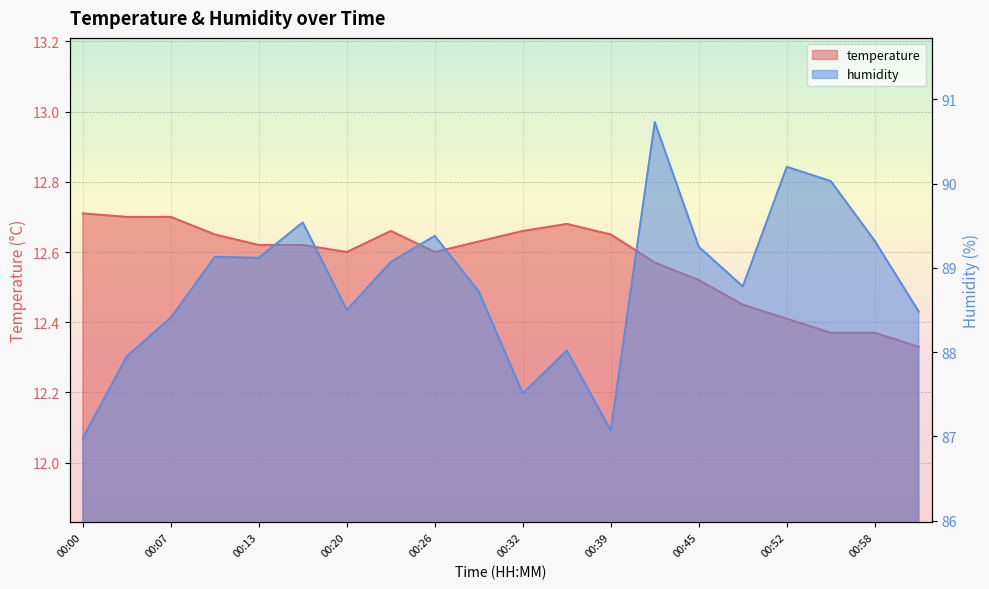

Which category has the lowest value in the humidity series?

00:00